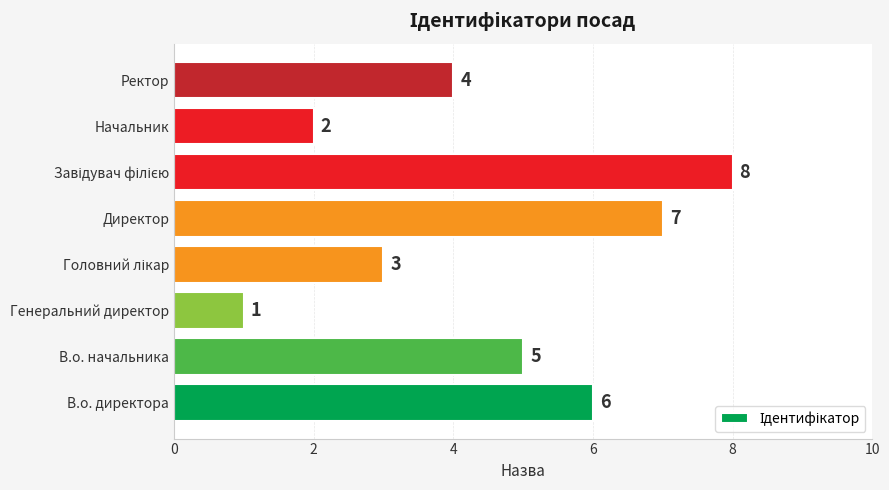

How many bars are there in total?

8